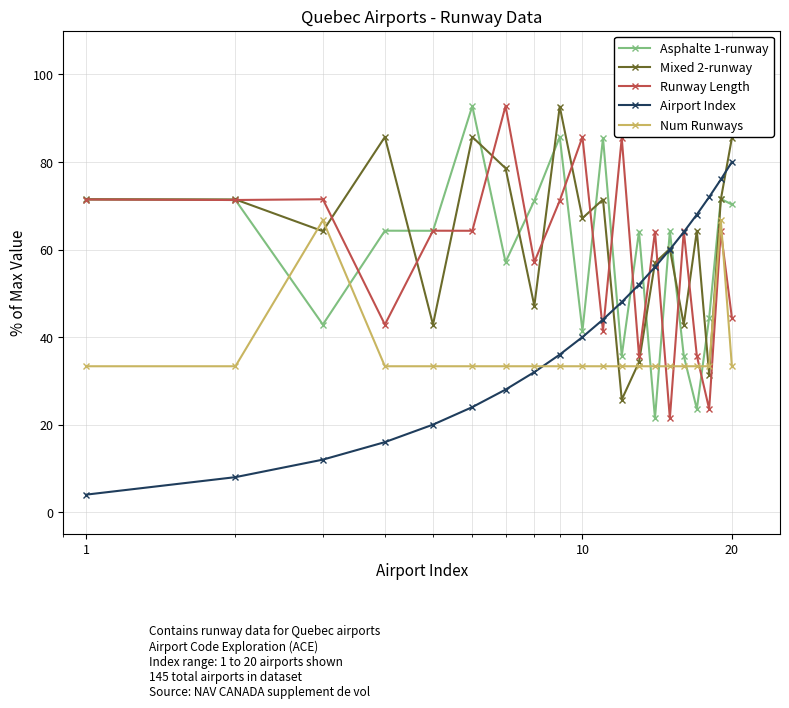

What is the difference between the maximum and minimum values in the Num Runways series?

33.3